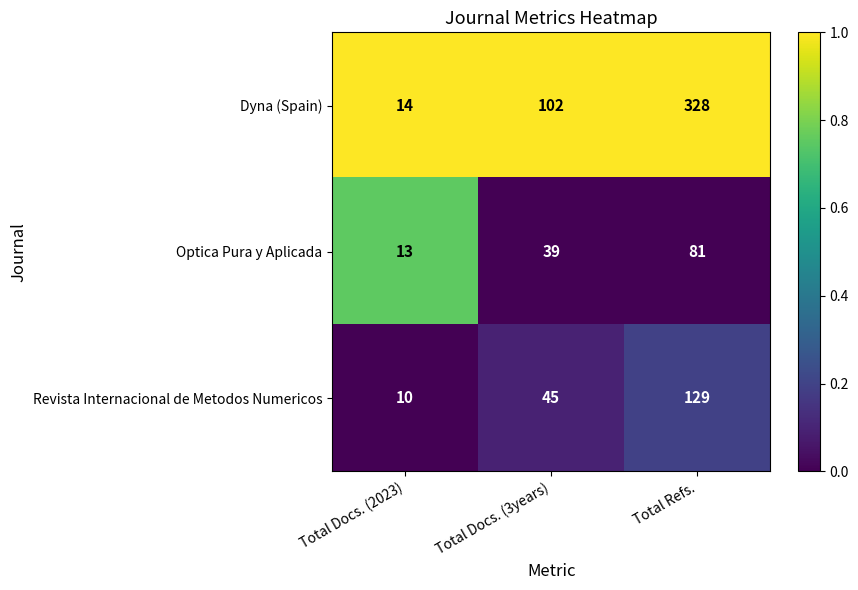

Reading right to left, transcribe all the data shown in this chart.

Dyna (Spain): 328	102	14
Optica Pura y Aplicada: 81	39	13
Revista Internacional de Metodos Numericos: 129	45	10